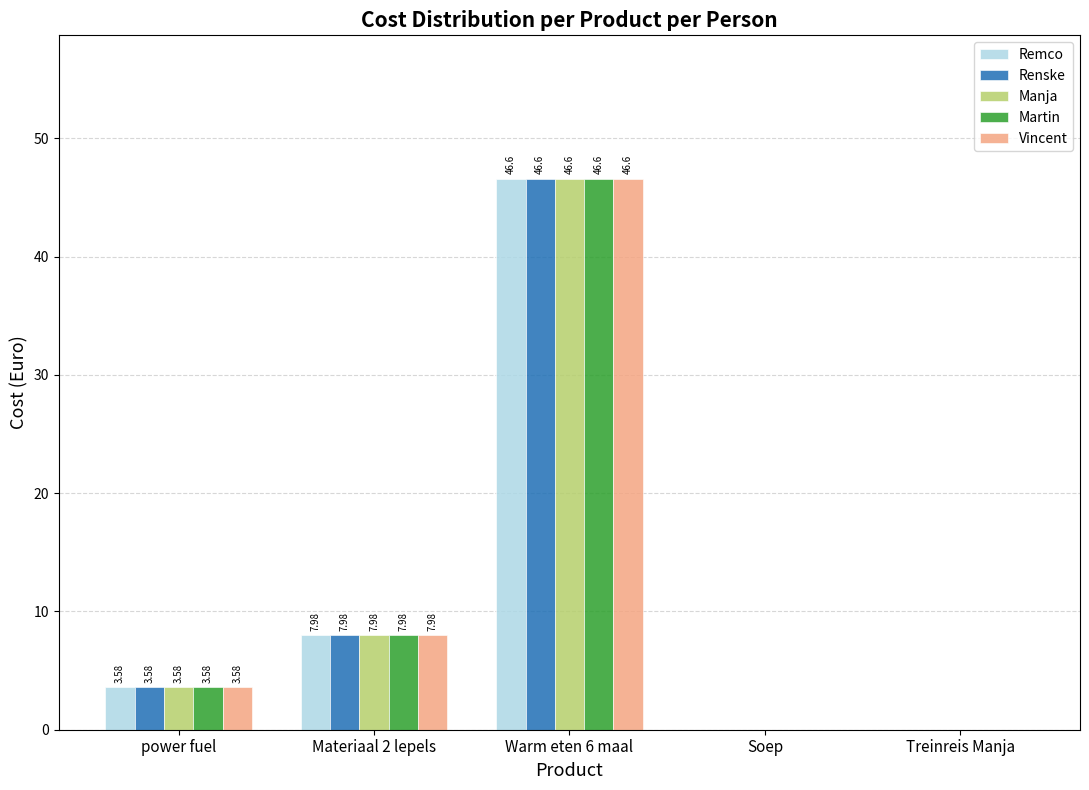

Where does the Vincent series first go above 3?

power fuel